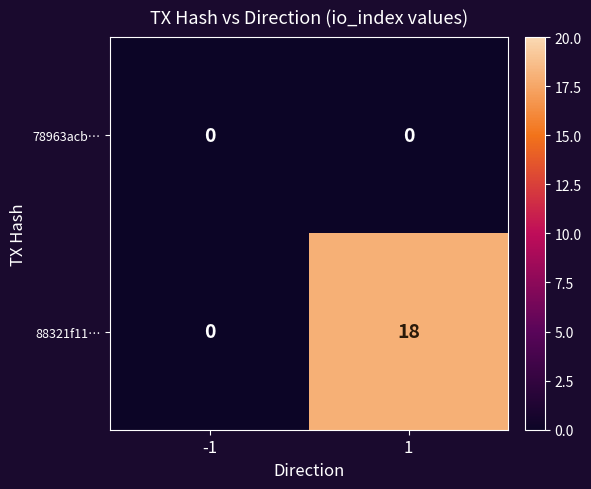

At which category is the sum across all series the highest?

1